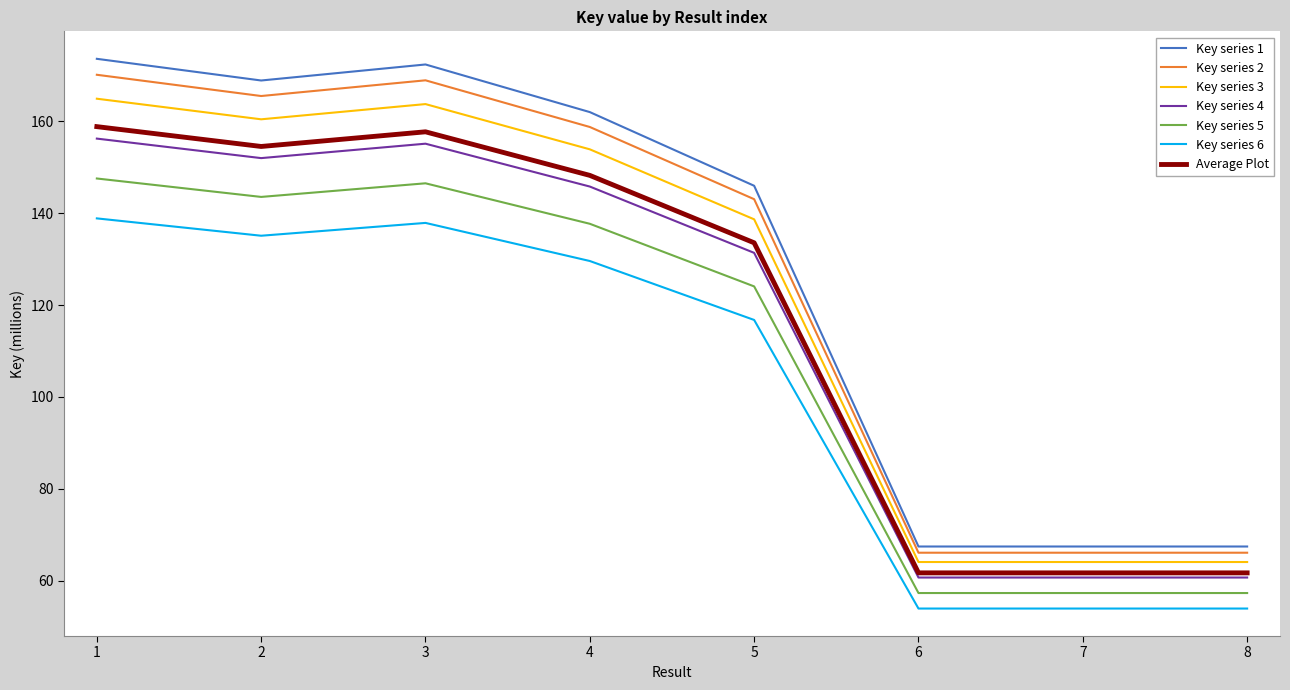

At which label is Key series 5 closest to 102?

5